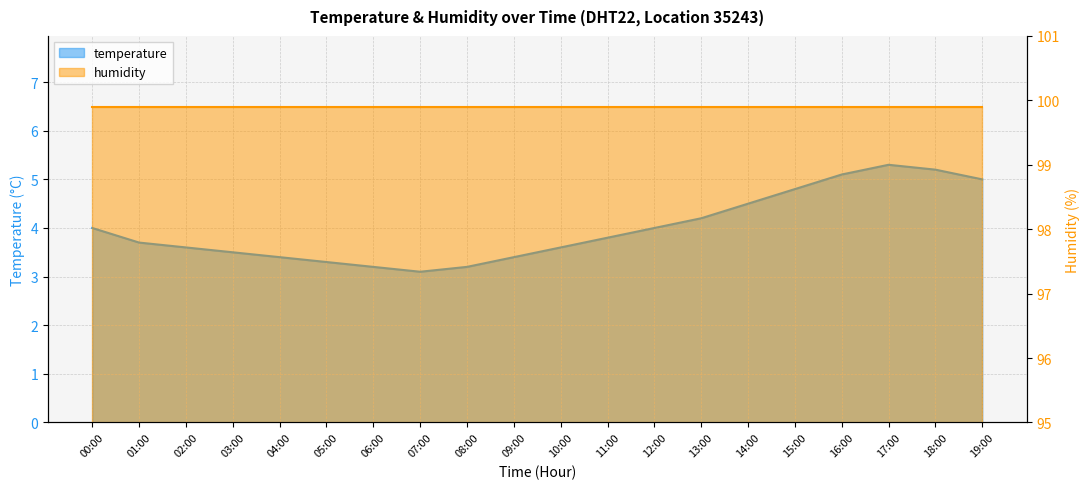

Which label corresponds to the largest value in the chart?

17:00